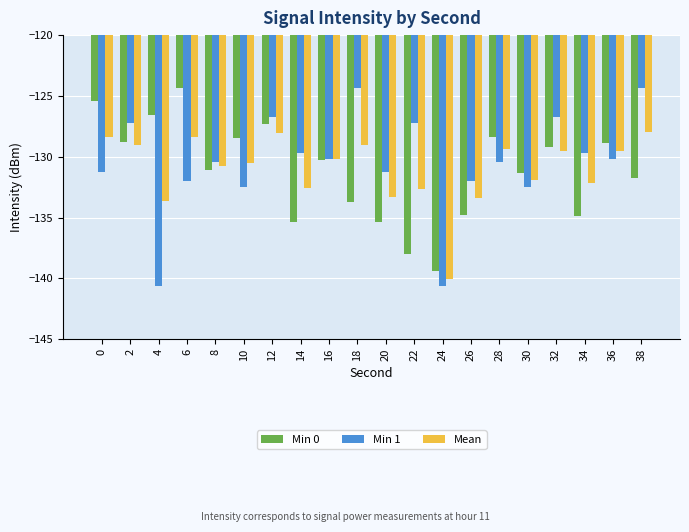

What is the difference between the second highest and minimum values in the Min 0 series?

14.0